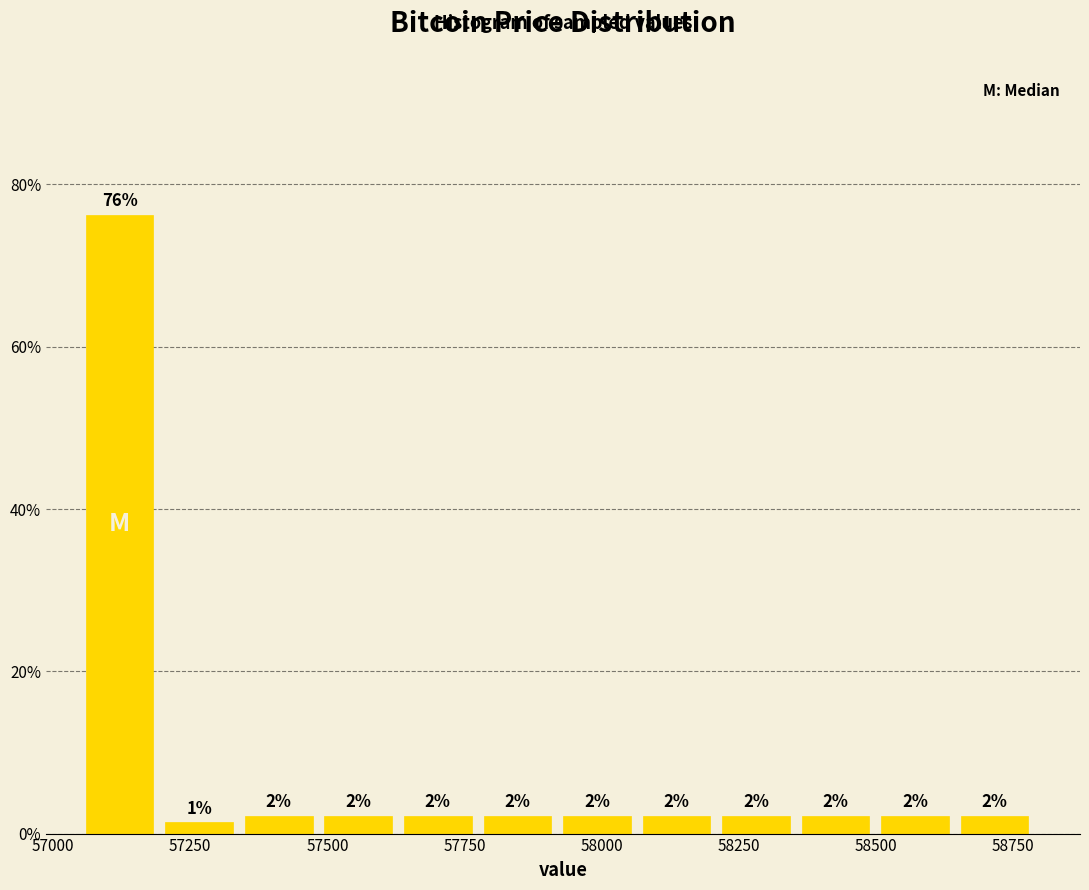

Read against the x-axis, roughly where is the centre of the tallest bar?

57100